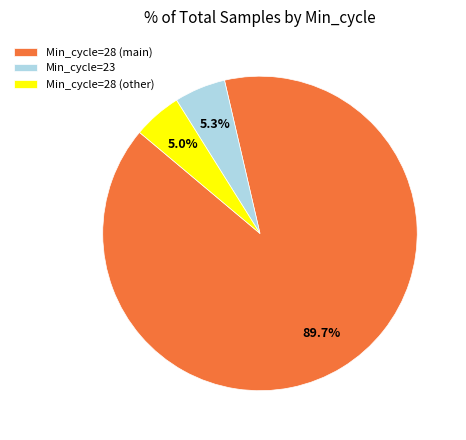

Is there any slice that represents more than half of the pie?

Yes